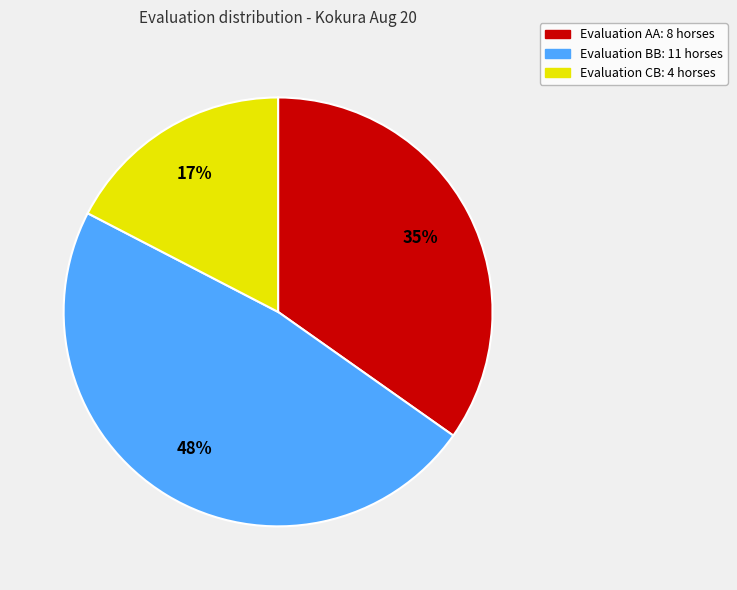

Does any single category account for the majority?

No